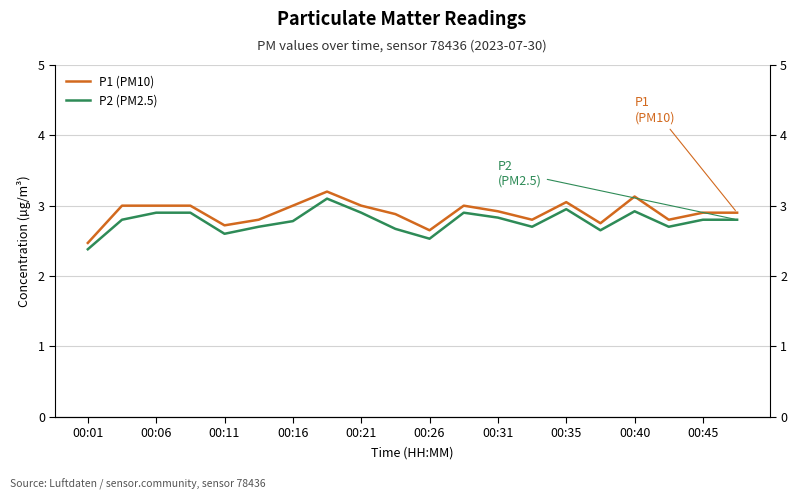

What is the label of the 12th point from the left?

11